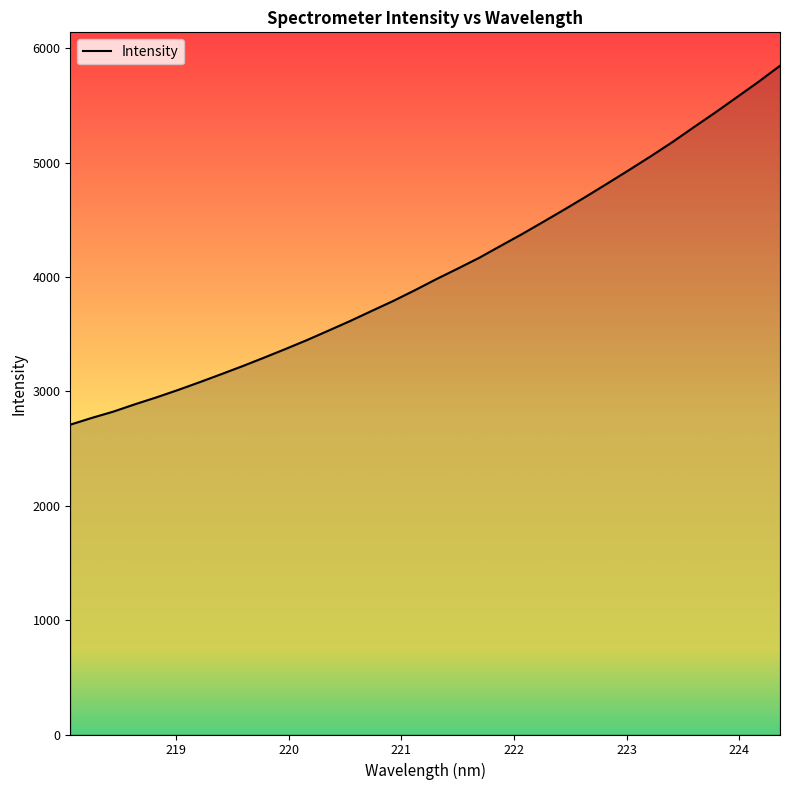

True or false: the data has more than 1 interior local peaks.

False